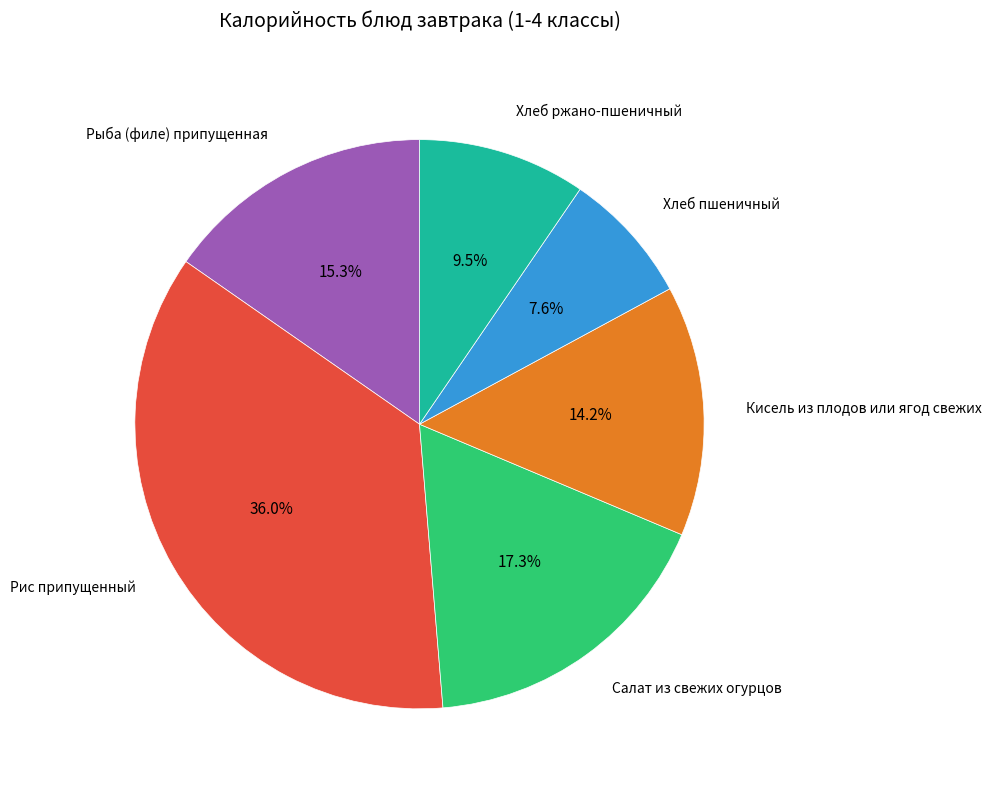

Which slice is the largest?

Рис припущенный